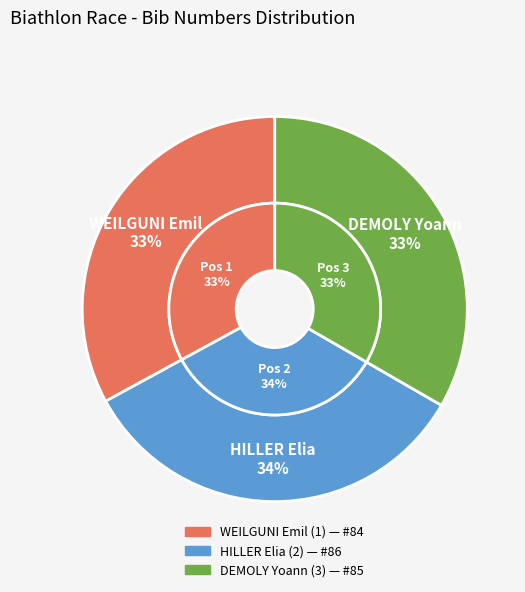

What is the change in value from WEILGUNI Emil (1) to DEMOLY Yoann (3)?

+1